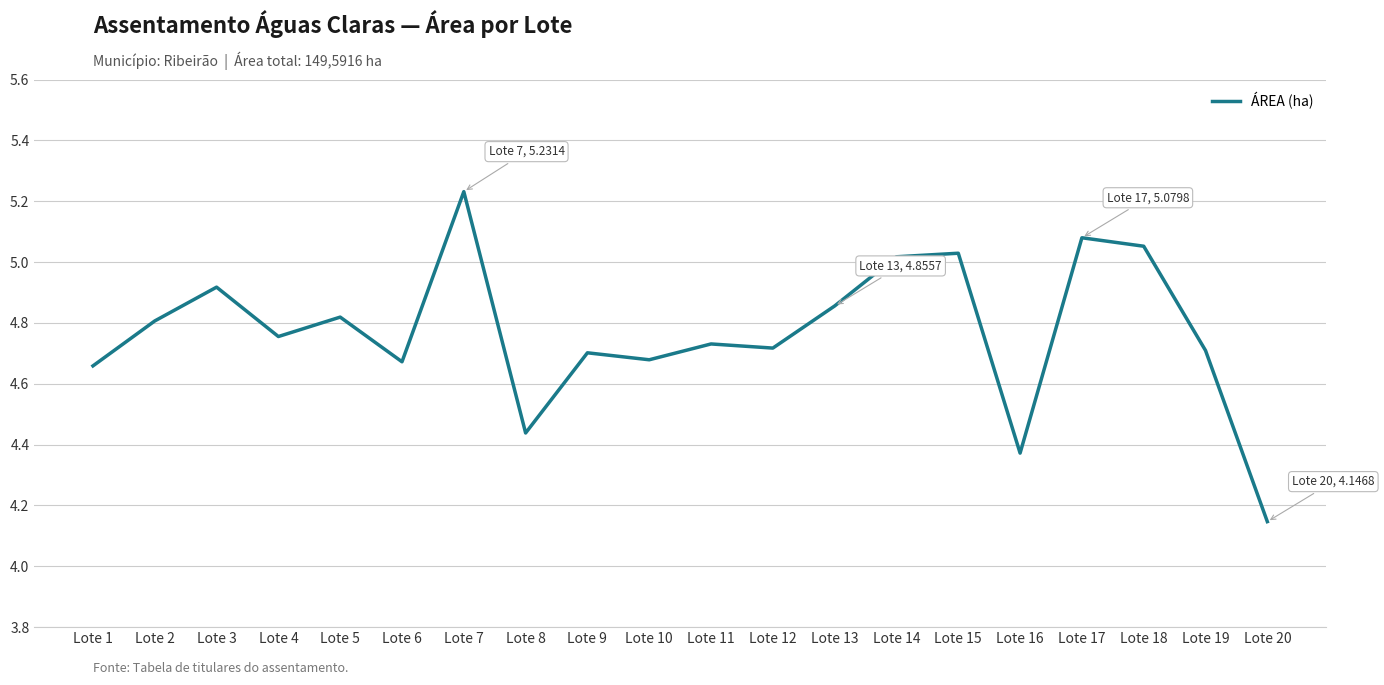

What is the change in value from Lote 1 to Lote 2?

+0.1